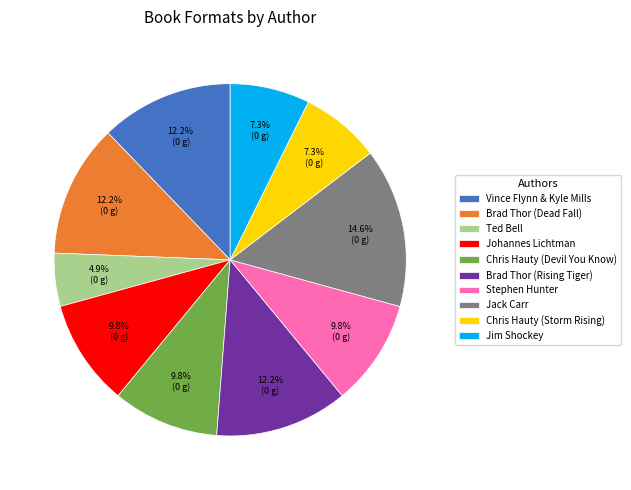

Does Ted Bell represent more than half of the total?

No